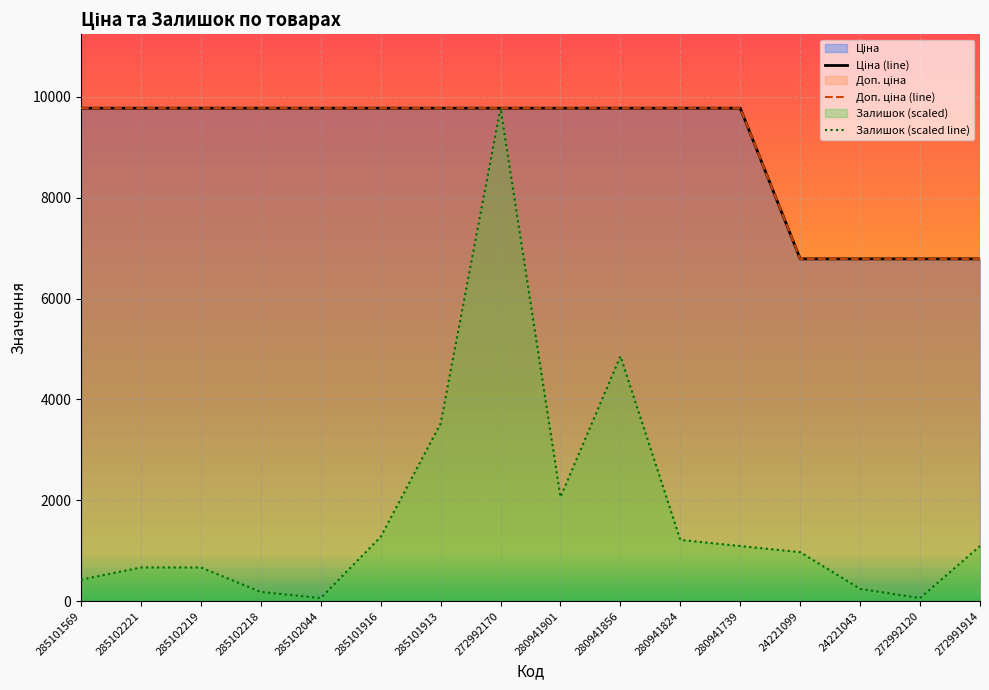

What is the label of the 14th point from the left?

24221043